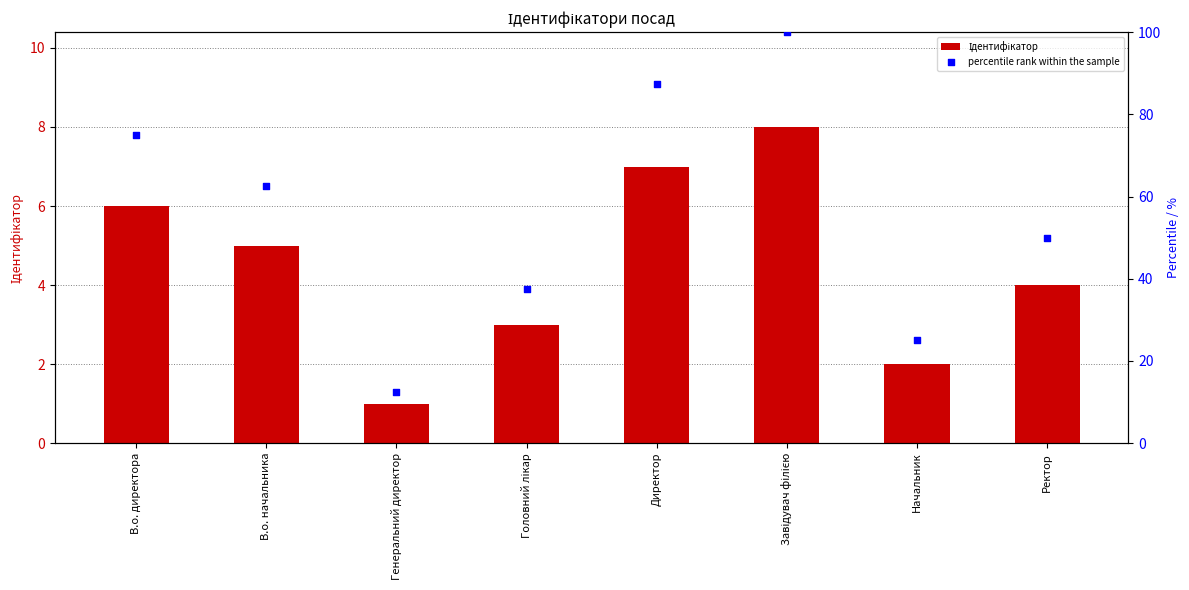

What is the total value across all series at В.о. директора?

81.0